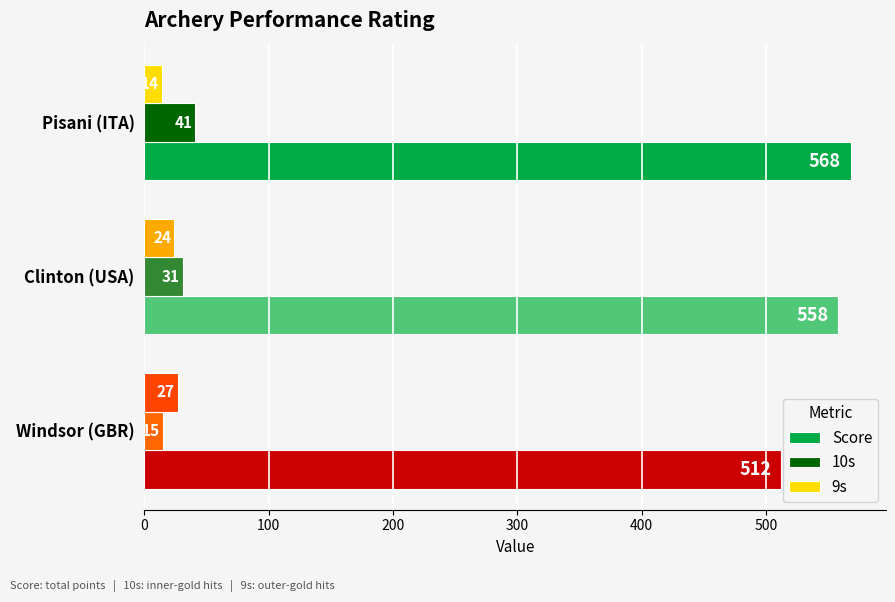

Count the number of data series in this chart.

3